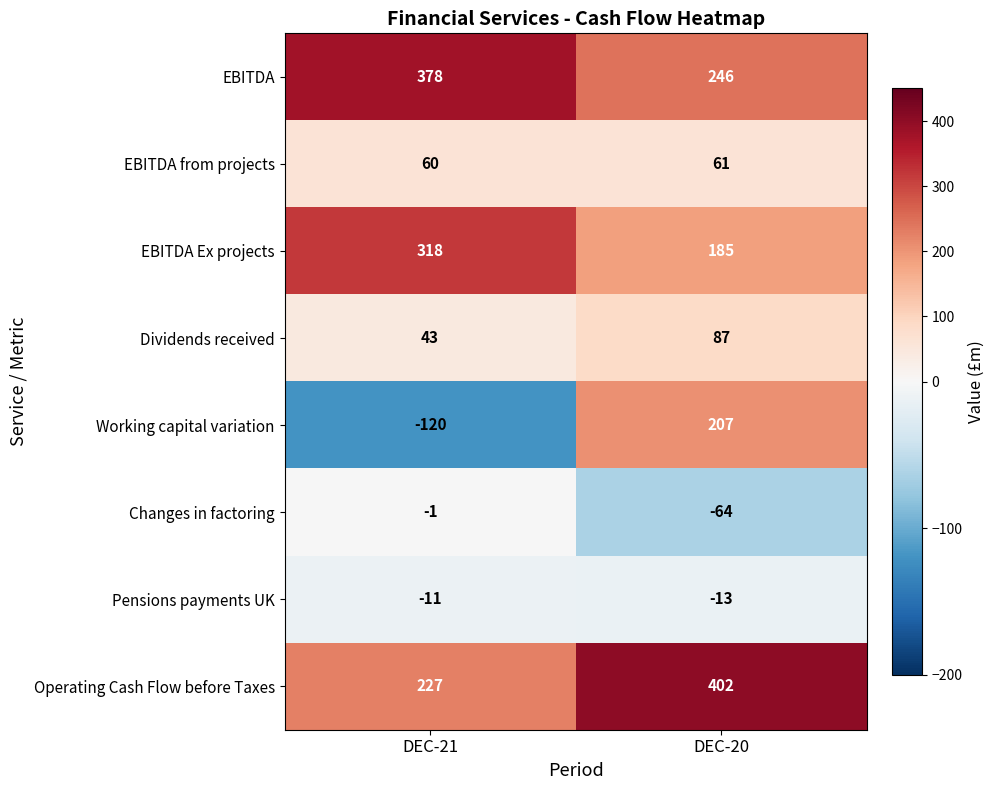

Which series has the largest total across all categories?

Operating Cash Flow before Taxes